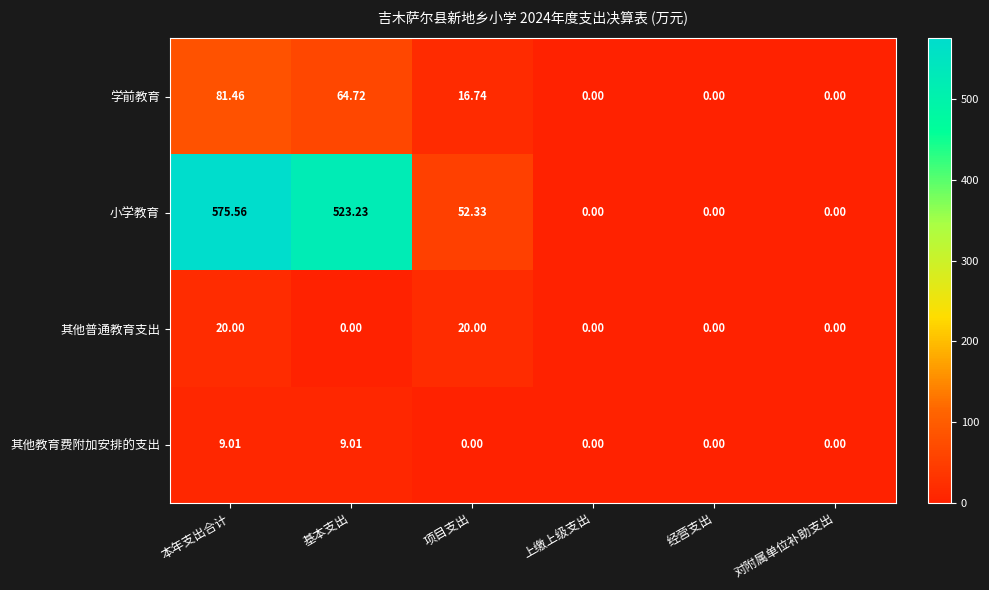

List the series in order of their peak value, highest first.

小学教育, 学前教育, 其他普通教育支出, 其他教育费附加安排的支出